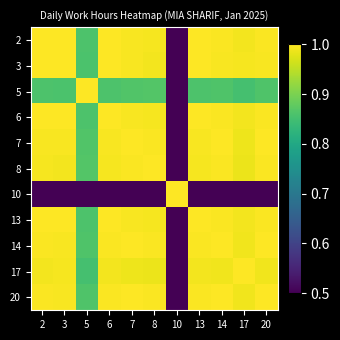

Count the number of categories in the chart.

11